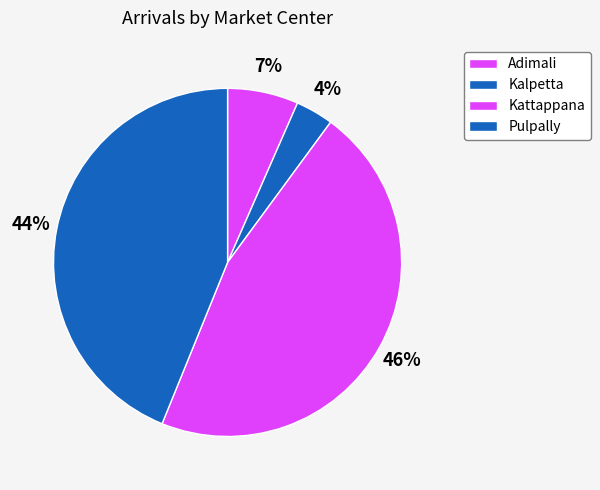

To the nearest percent, what percentage of the pie is Adimali?

7%